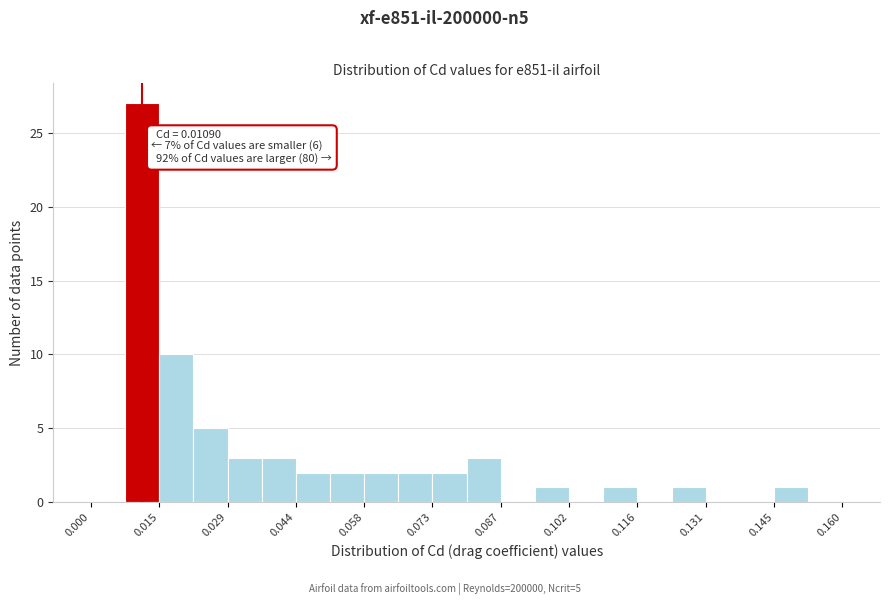

Around what value on the x-axis is the tallest bar? Give the approximate position of its centre, as read against the axis.

0.010